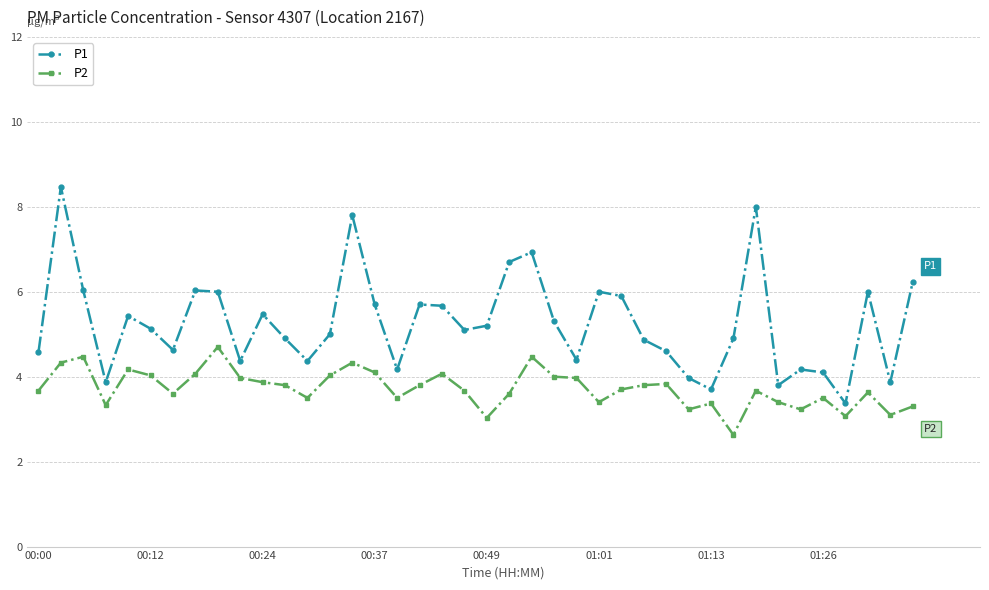

True or false: P1 has more than 1 points higher than both neighbors.

True